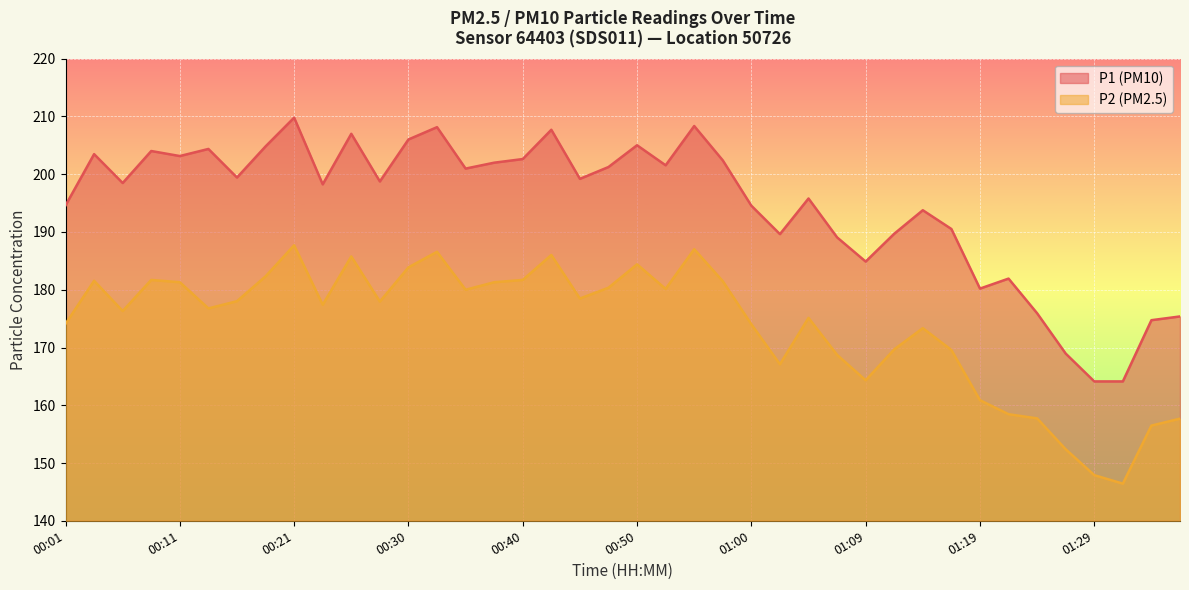

The P1 series shows 205.0 at 00:50. True or false?

True